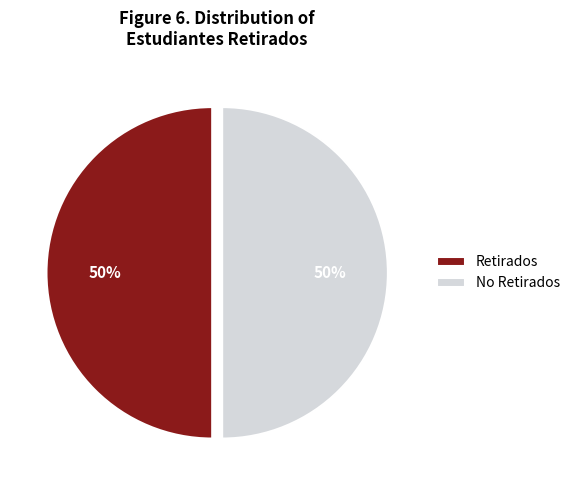

Is the sum of Retirados and No Retirados greater than half?

Yes